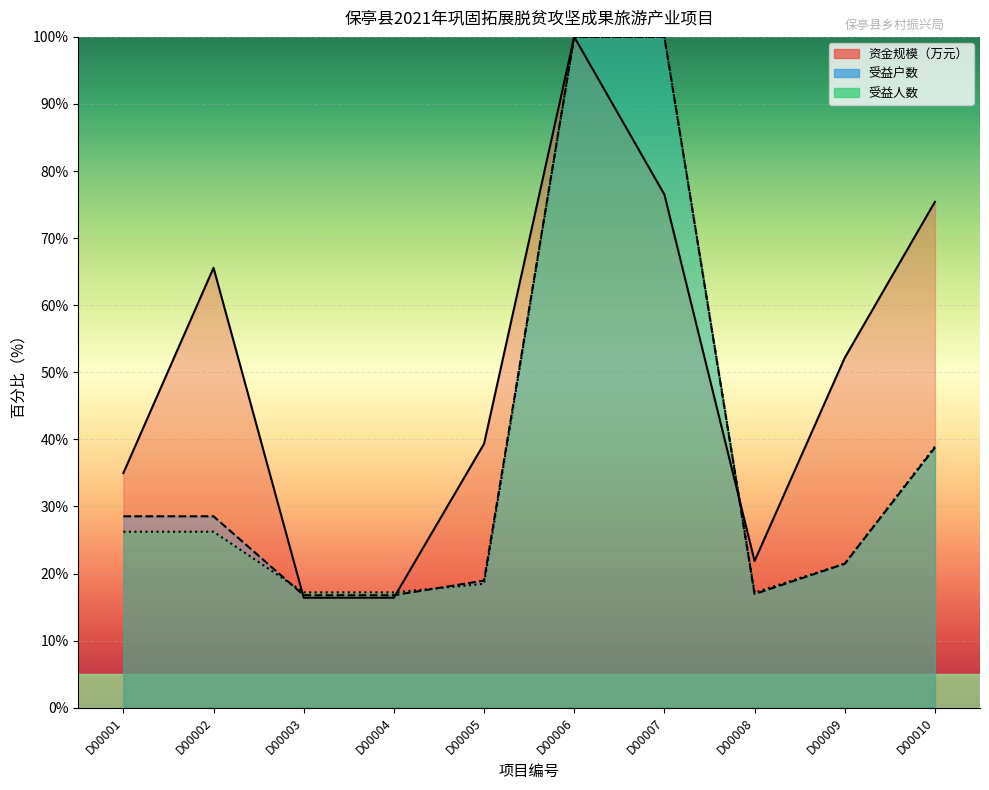

What are all the series names shown in the legend?

资金规模（万元）, 受益户数, 受益人数